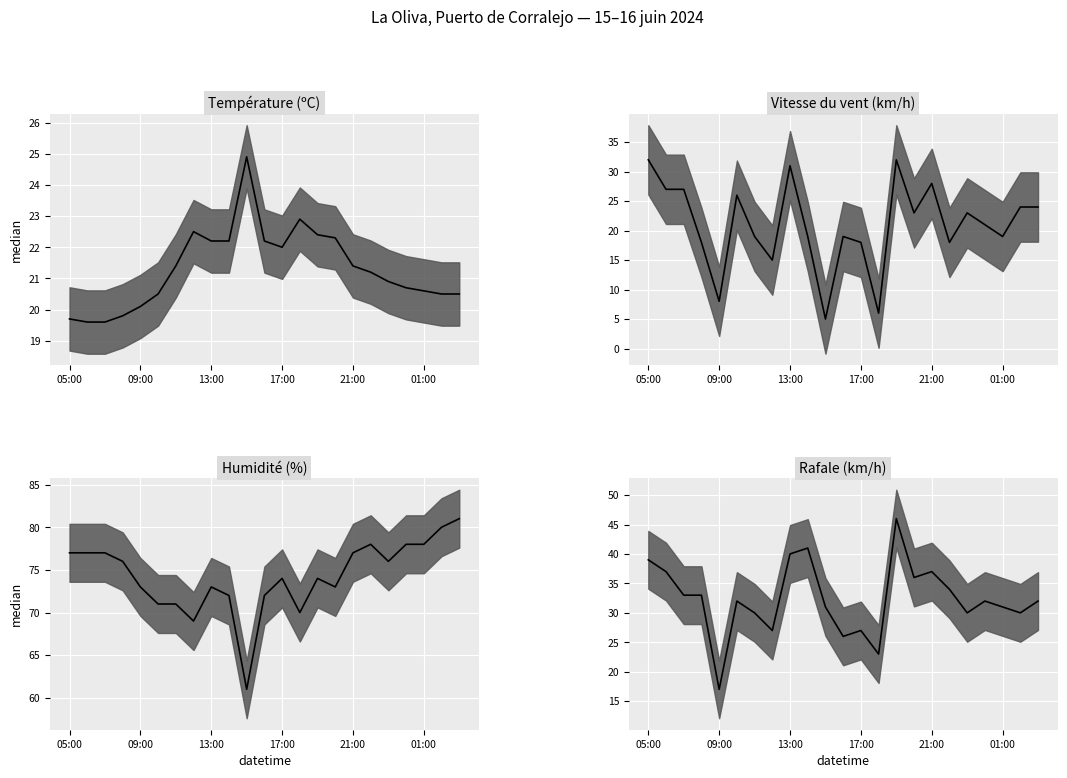

At which category does the chart reach its minimum across all series?

10